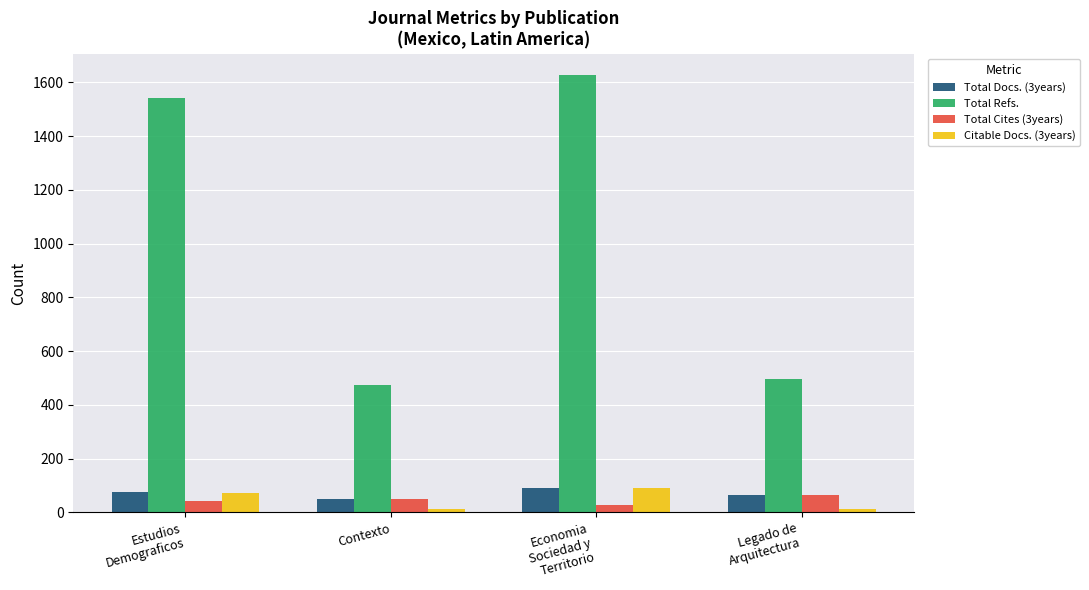

What is the average value of the Total Refs. series?

1035